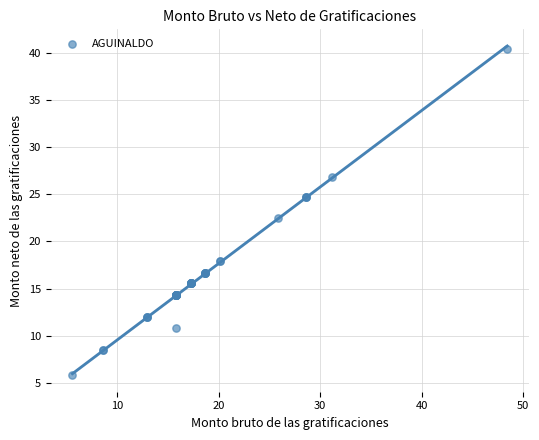

What Y value in the scatter plot is closest to 23?

22.5